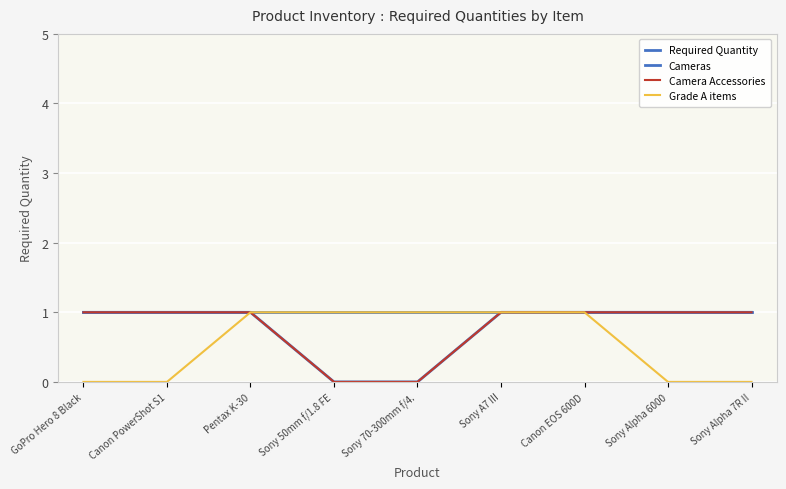

Read the Required Quantity value at Sony 70-300mm f/4..

1